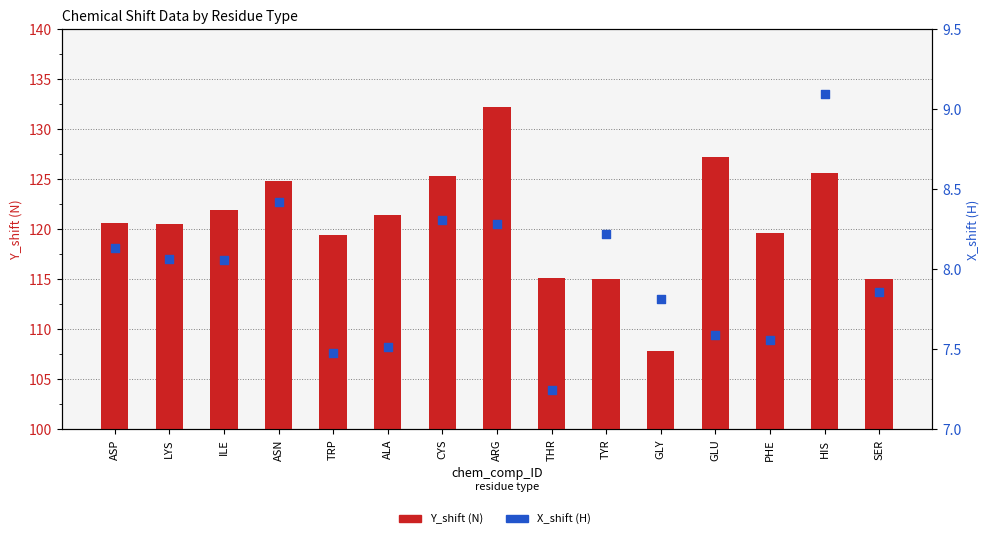

Which series reaches the minimum Y coordinate?

X_shift (H)